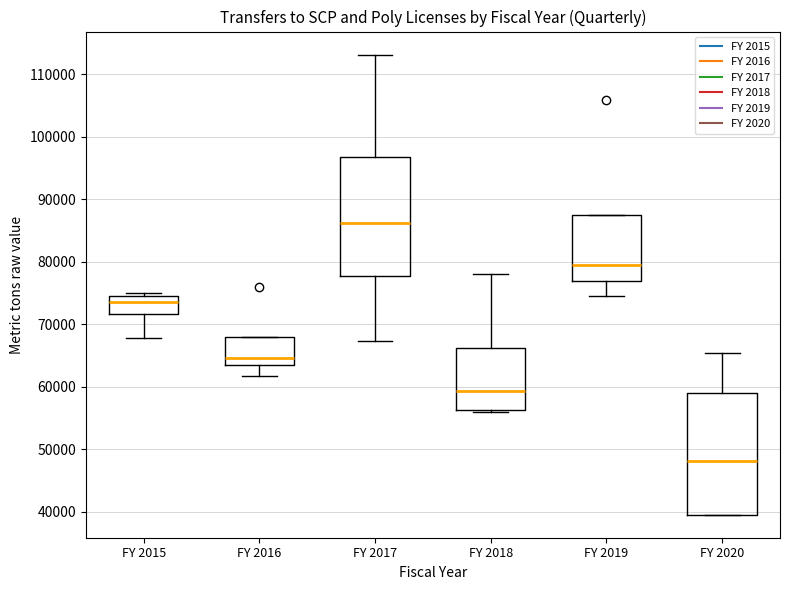

Which box has the highest median line?

FY 2017